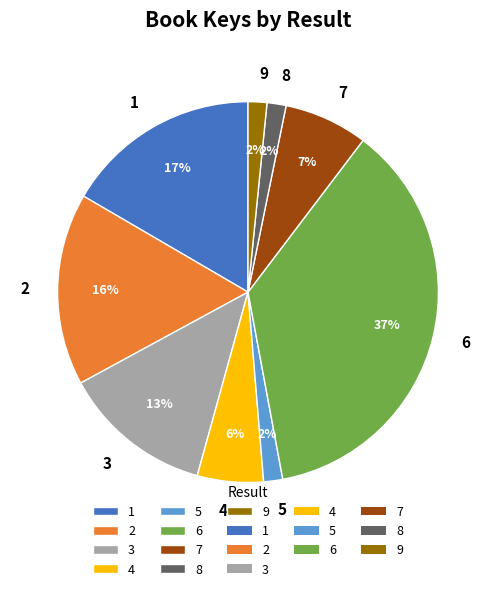

True or false: 7 accounts for 7% of the total.

True